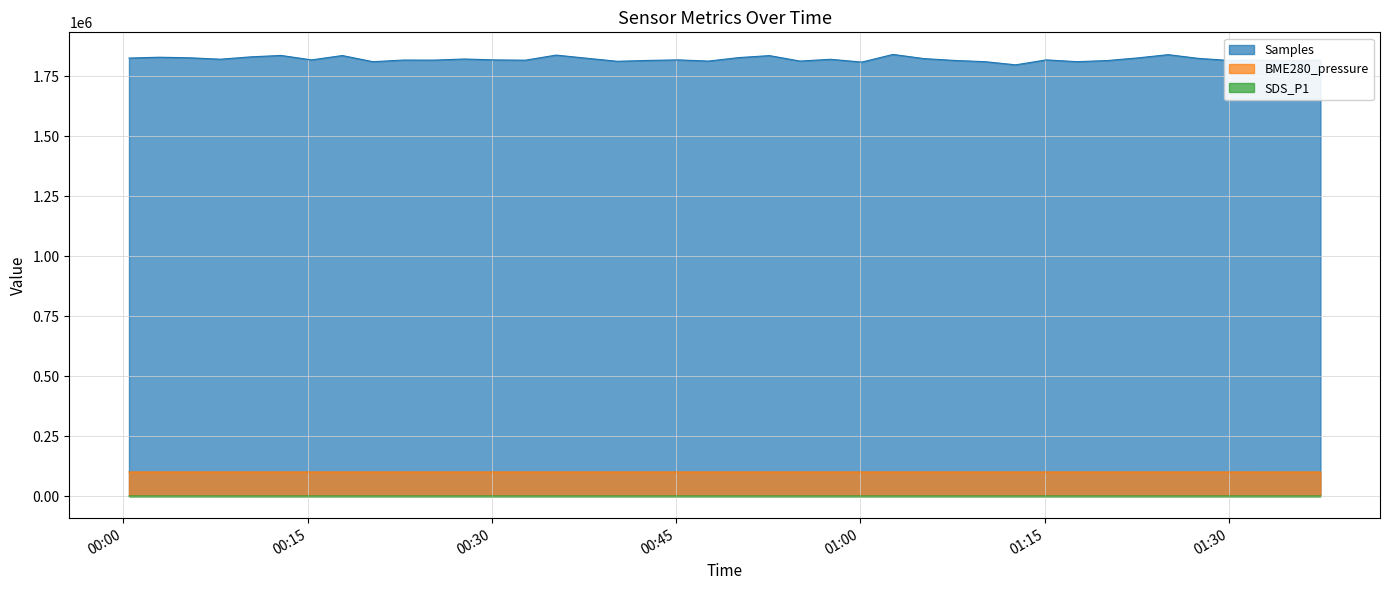

Where is the first local minimum for Samples?

2020/12/19 00:07:53